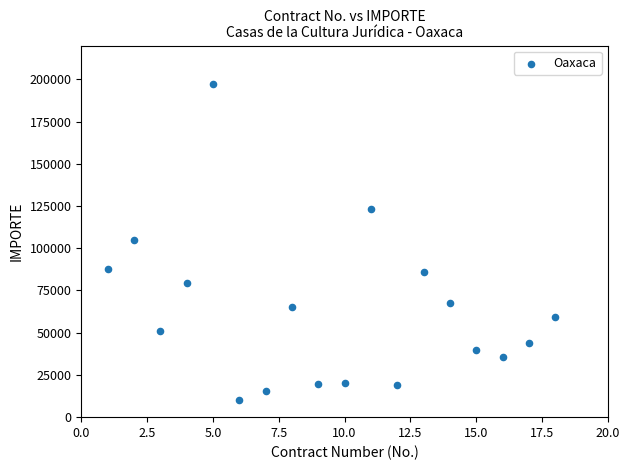

What is the range of Y values (max minus min)?

187138.2